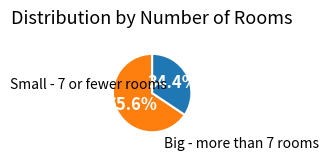

Is Big - more than 7 rooms the majority of the pie?

No